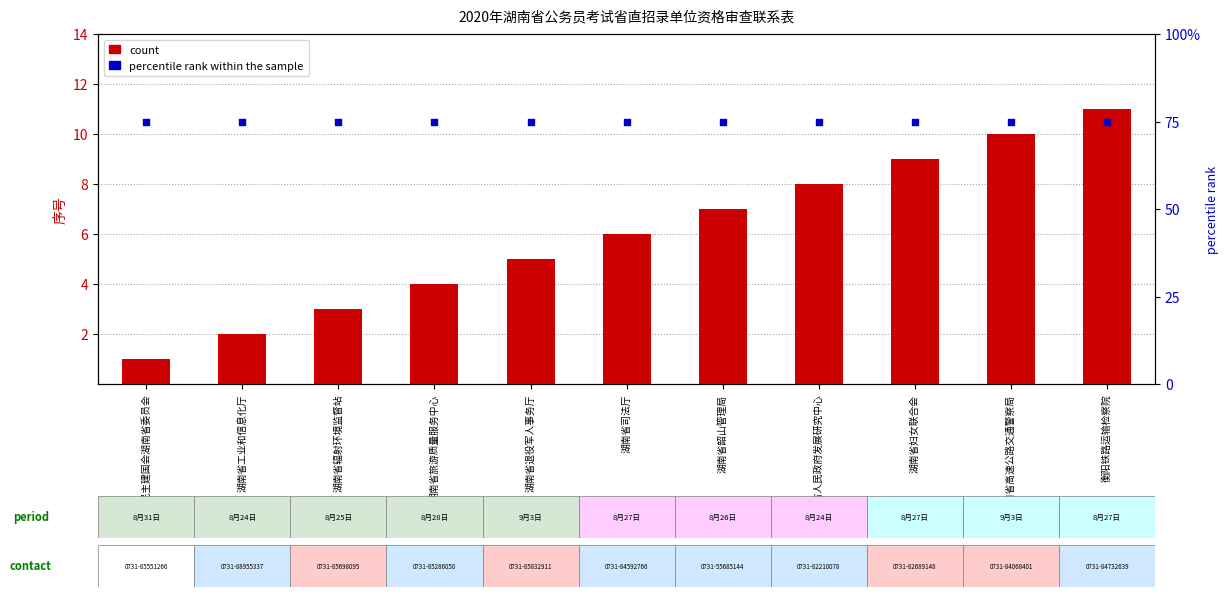

Which series contains the lowest Y value?

count